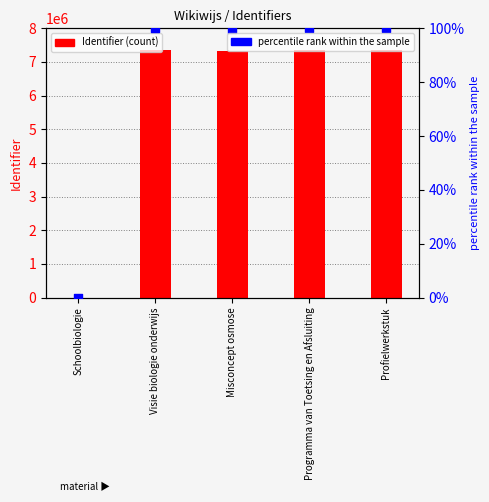

What is the total value across all series at Profielwerkstuk?

7344700.0